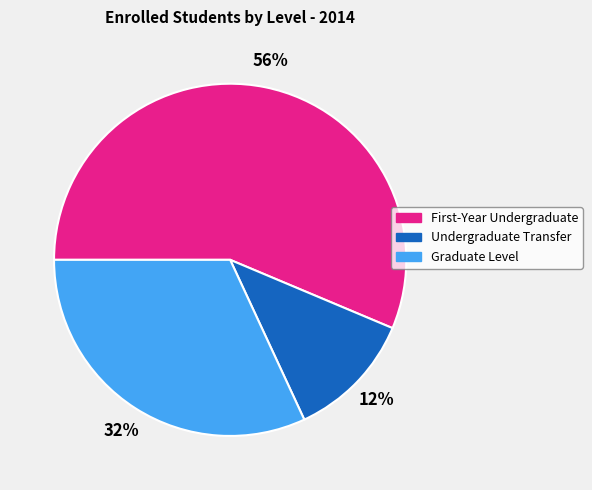

Which slice is the smallest?

Undergraduate Transfer